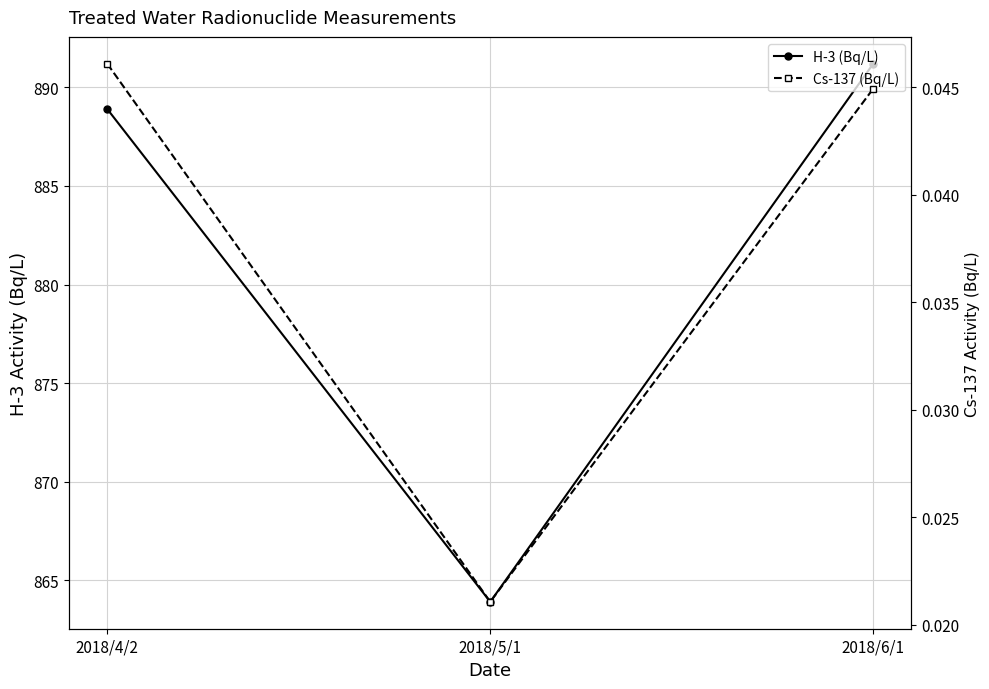

List the series in order of their peak value, lowest first.

Cs-137 (Bq/L), H-3 (Bq/L)